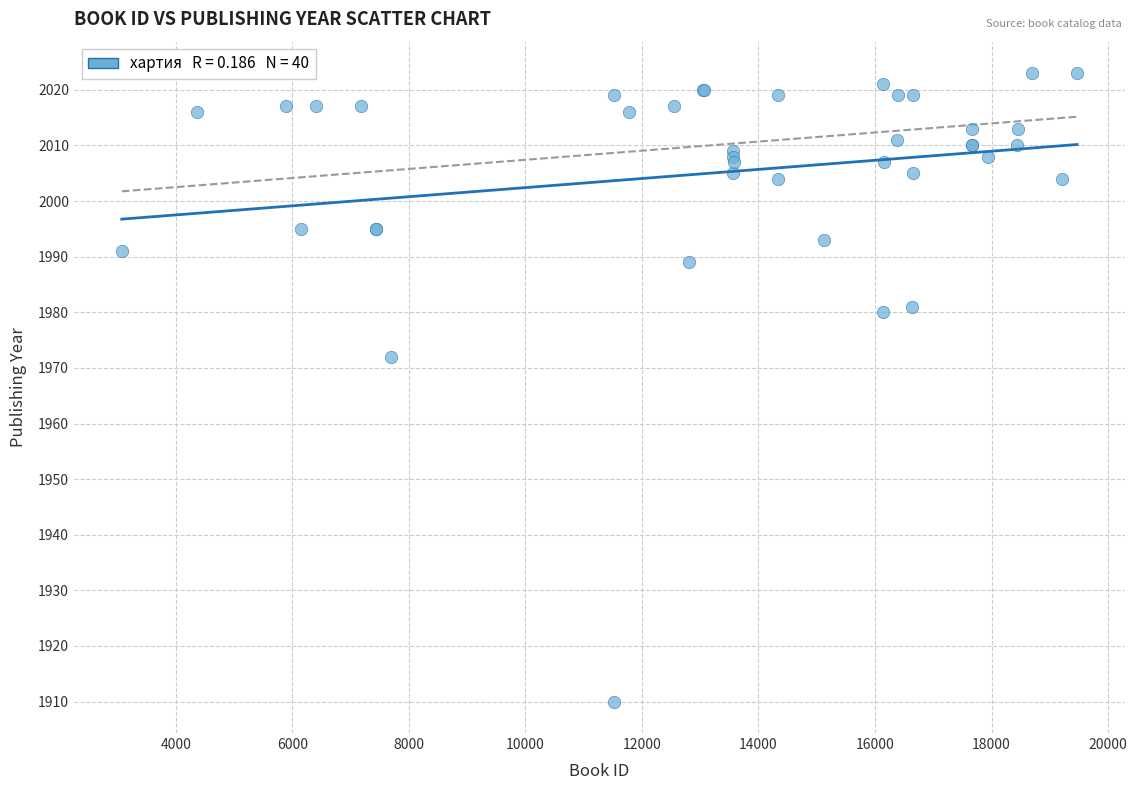

What Y value in the scatter plot is closest to 1966?

1972